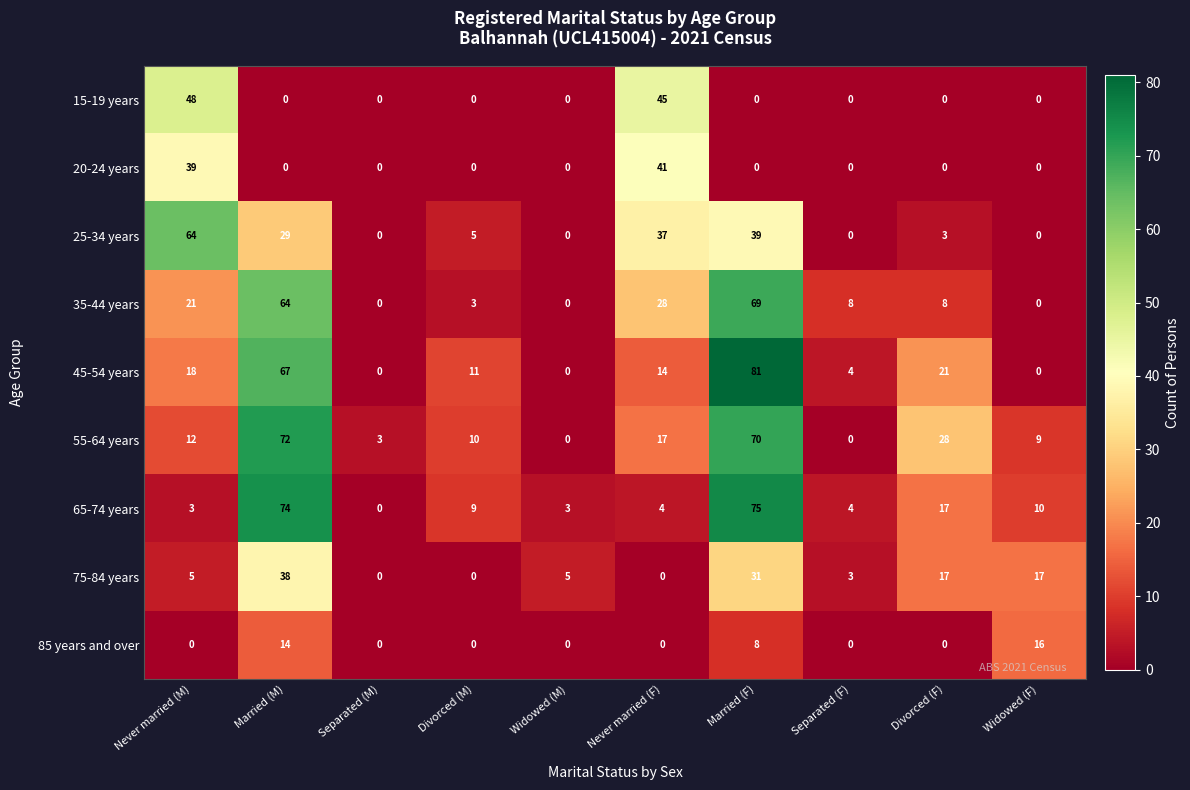

At which label is 20-24 years closest to 20?

Never married (M)